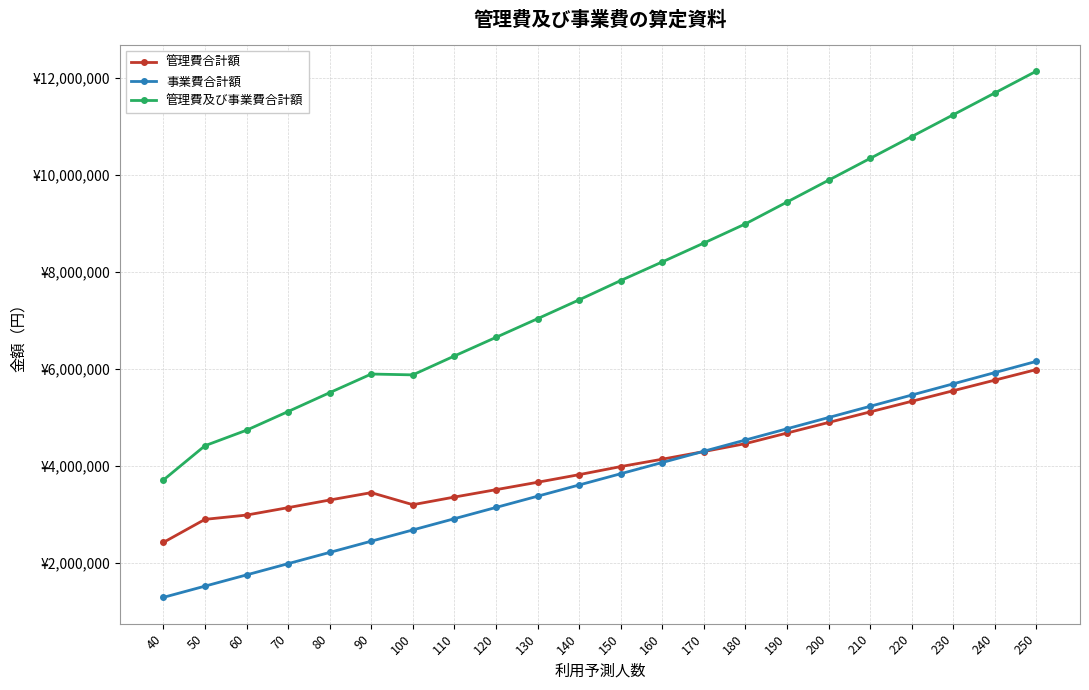

Rank the categories by 管理費及び事業費合計額 value from highest to lowest.

250, 240, 230, 220, 210, 200, 190, 180, 170, 160, 150, 140, 130, 120, 110, 90, 100, 80, 70, 60, 50, 40